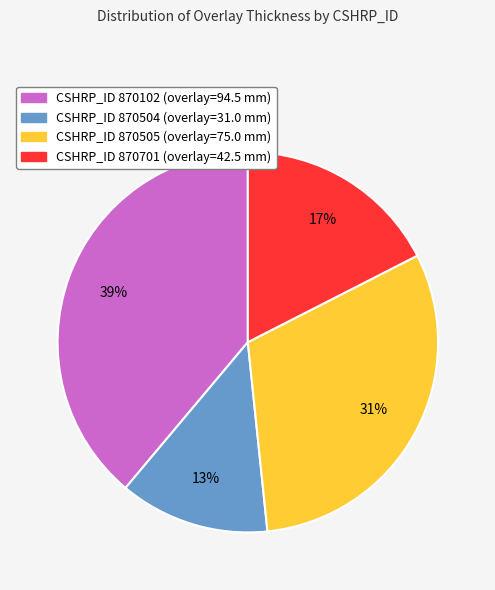

How many slices are in this pie chart?

4